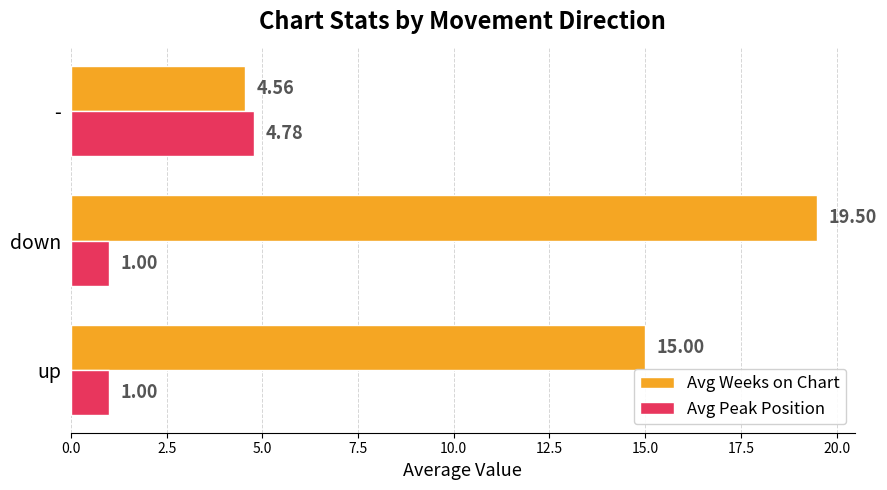

At how many categories does at least one series exceed 6?

2